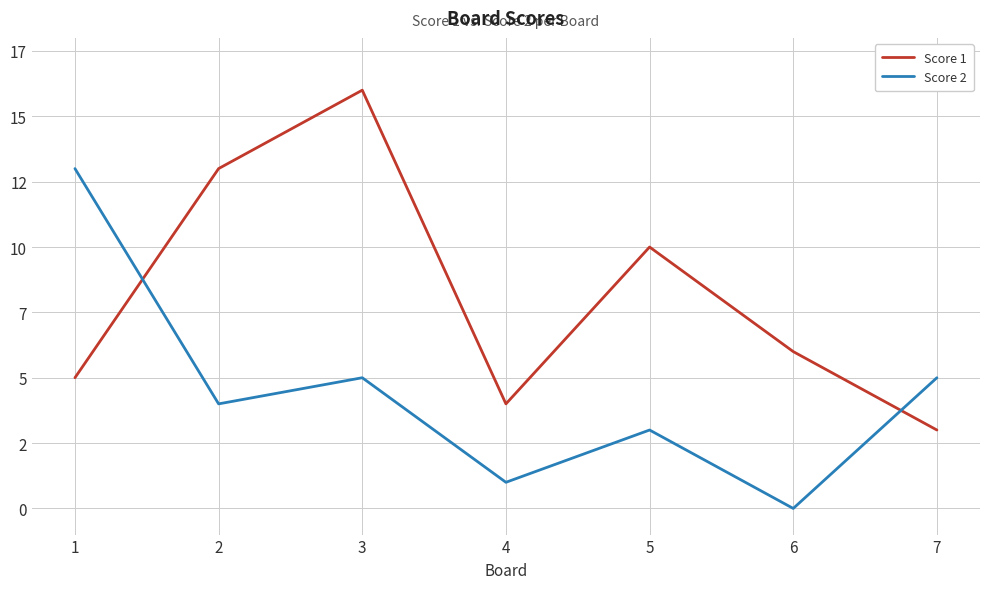

What are all the series names shown in the legend?

Score 1, Score 2